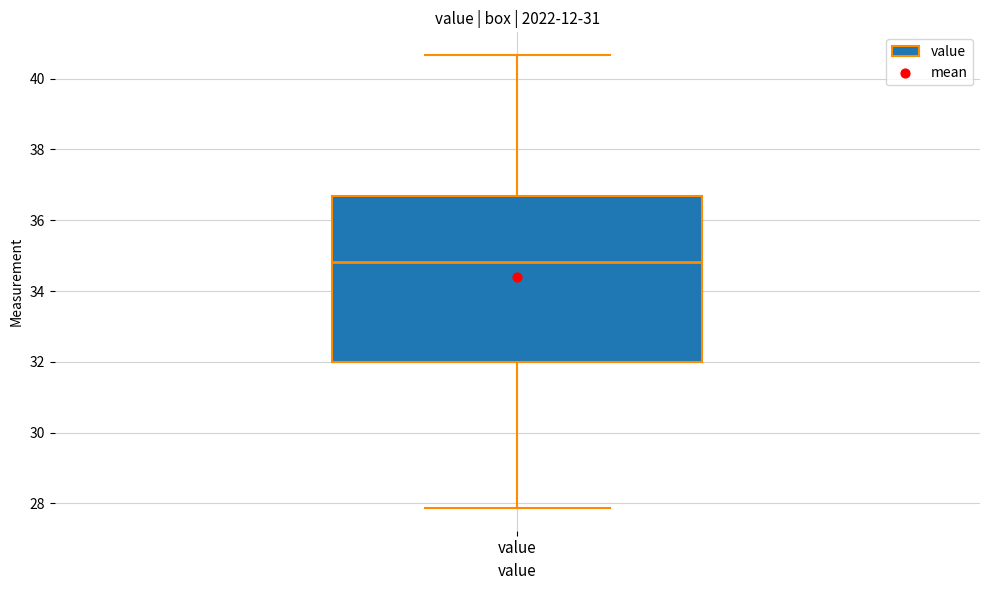

Transcribe this box plot: give where the median line is, the range the box spans, and where the two whiskers end, as read against the y-axis. The values are not printed on the chart, so give them approximately, as read against the axis.

median 34.8, box 32.0 to 36.8, whiskers 27.8 to 40.6